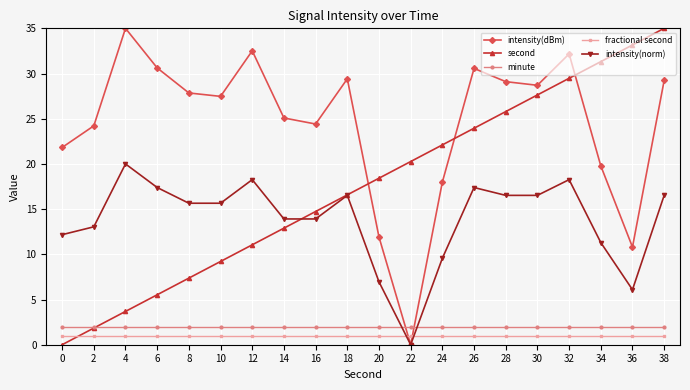

Where is intensity(dBm) nearest to the value 17?

24